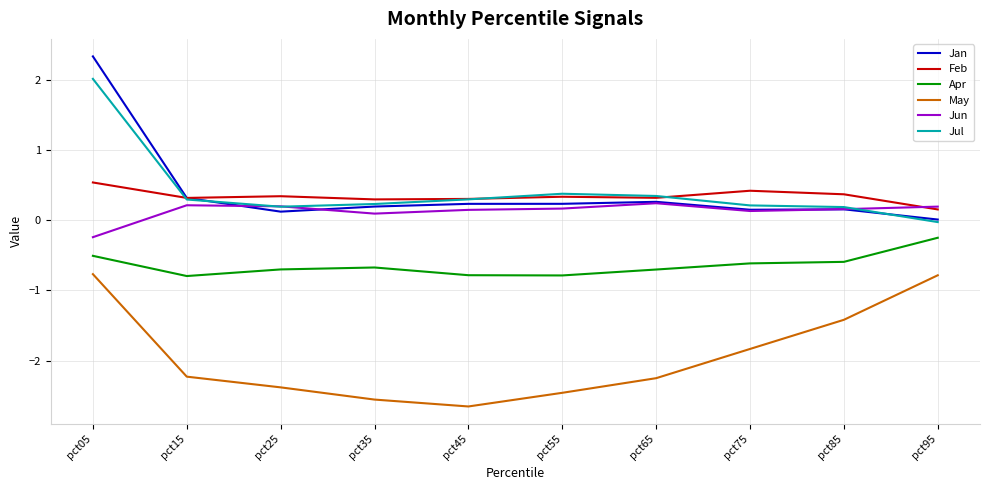

At which label does Jan reach its peak?

pct05